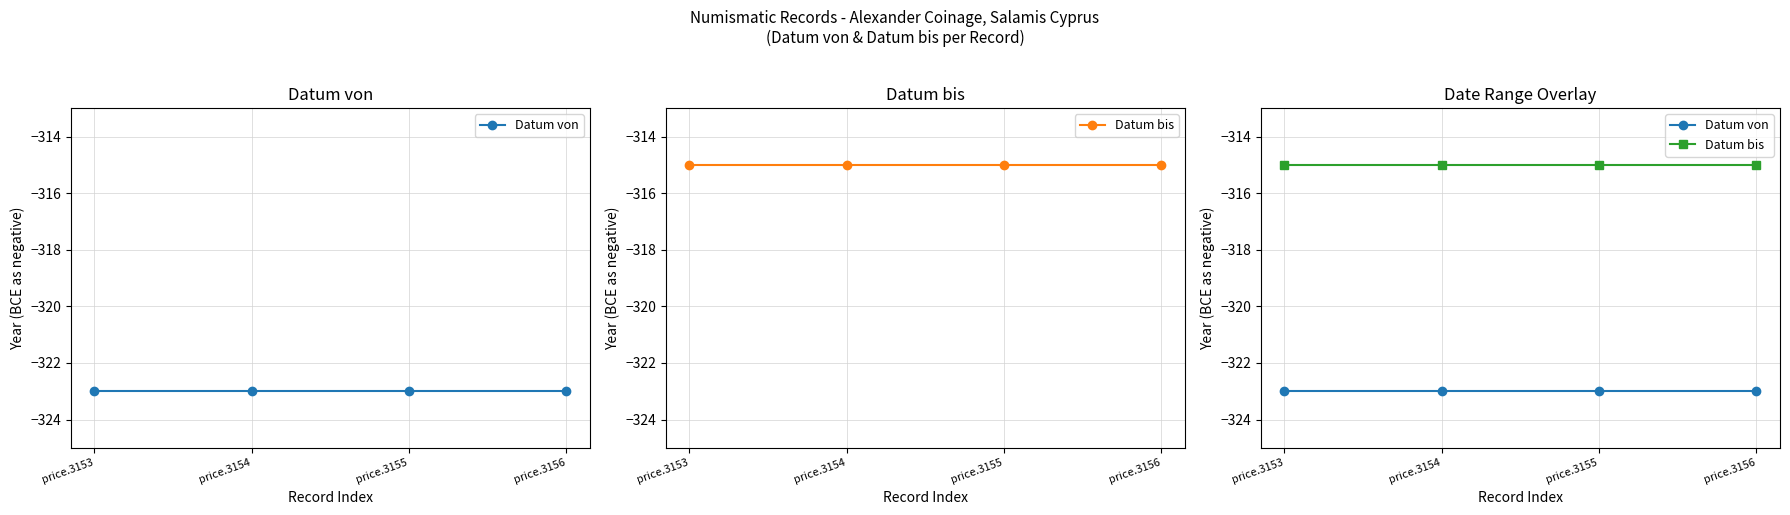

The Datum von series shows -323 at price.3155. True or false?

True